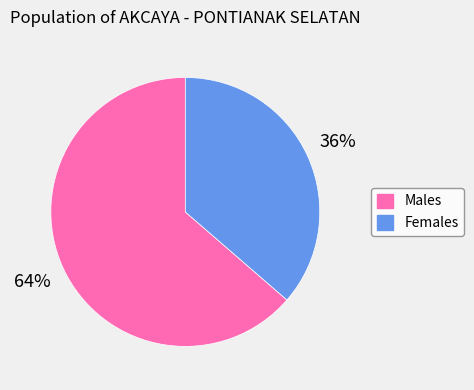

To the nearest percent, what is the average slice percentage?

50%